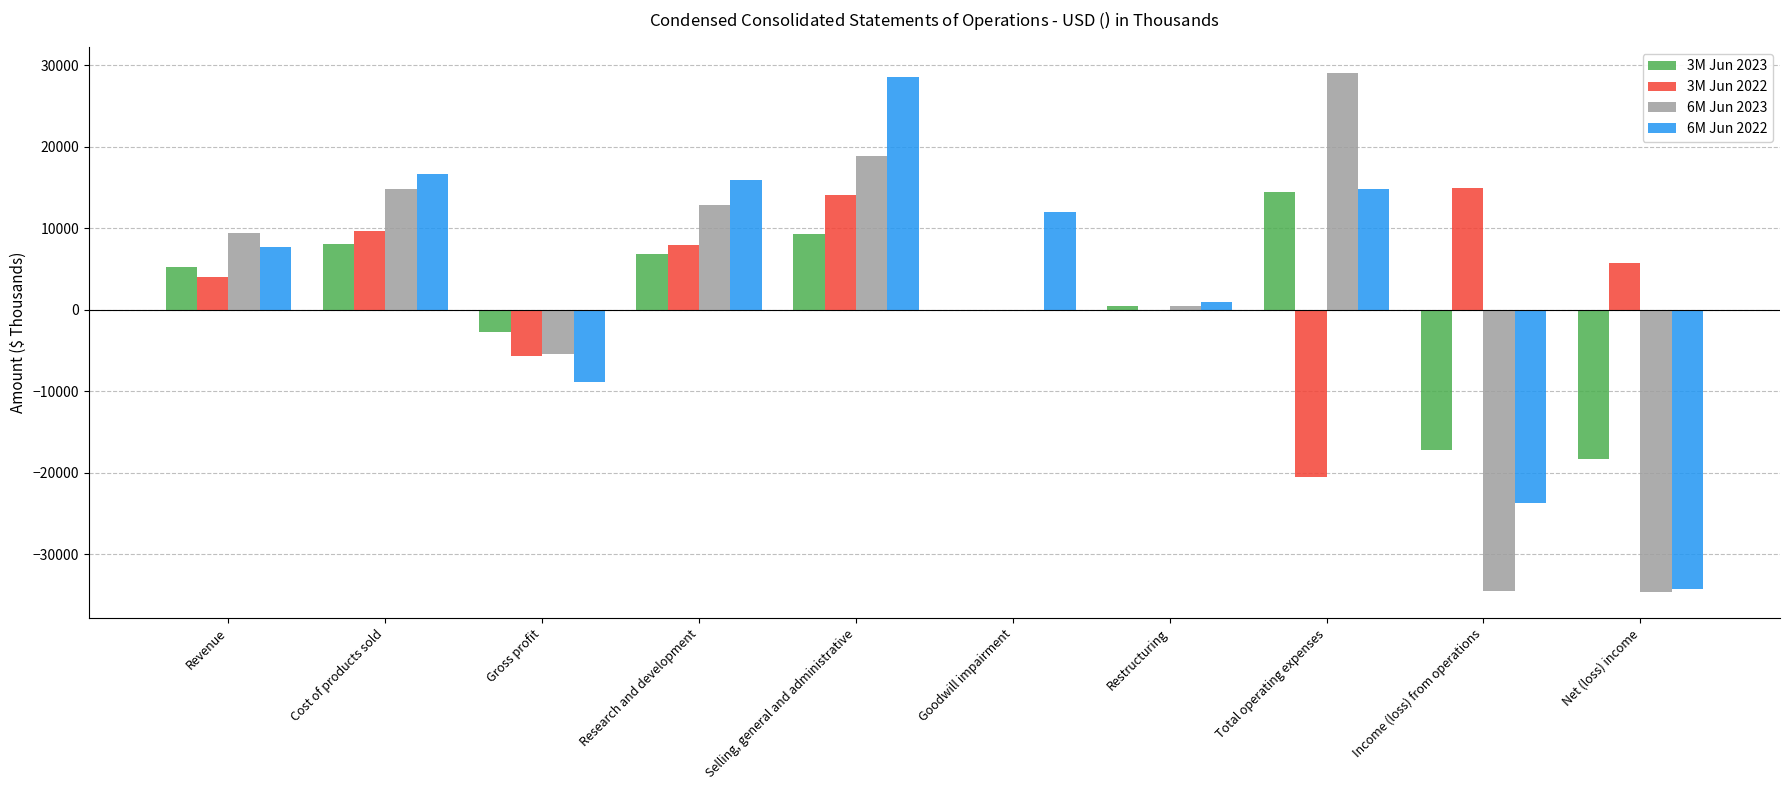

Is the value of 6M Jun 2022 at Cost of products sold greater than the value of 3M Jun 2023 at Goodwill impairment?

Yes